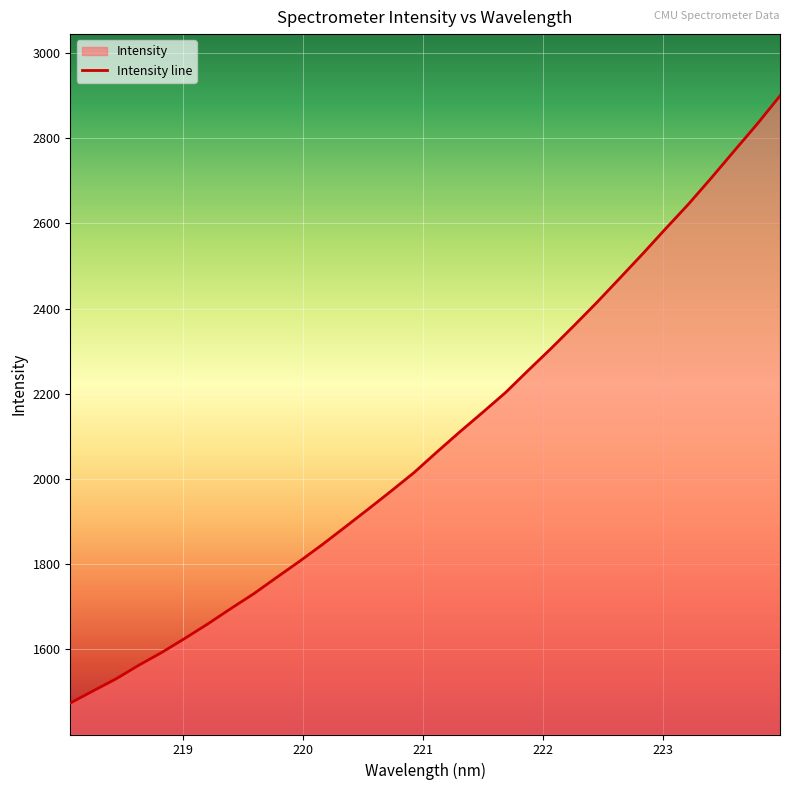

Reading left to right, transcribe all the data shown in this chart.

1474.1	1502.8	1531.1	1563.3	1593.2	1626.0	1659.9	1695.7	1730.5	1768.8	1806.7	1846.1	1887.5	1929.1	1971.5	2014.9	2063.2	2110.4	2156.2	2202.8	2255.2	2306.8	2360.2	2414.8	2471.5	2528.7	2587.5	2645.2	2706.7	2770.1	2832.9	2899.1